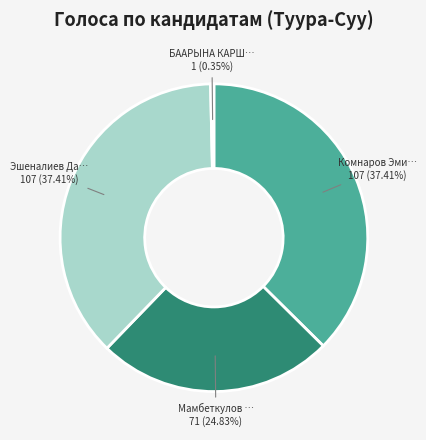

Is there a majority slice in this chart?

No